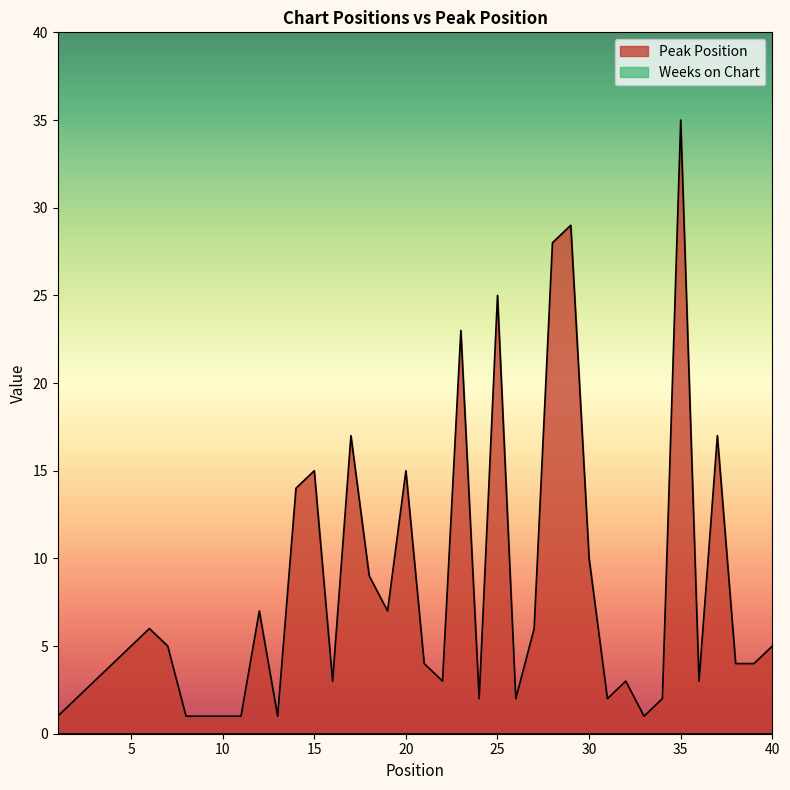

How many interior local peaks (higher than both neighbors) does the data have?

11